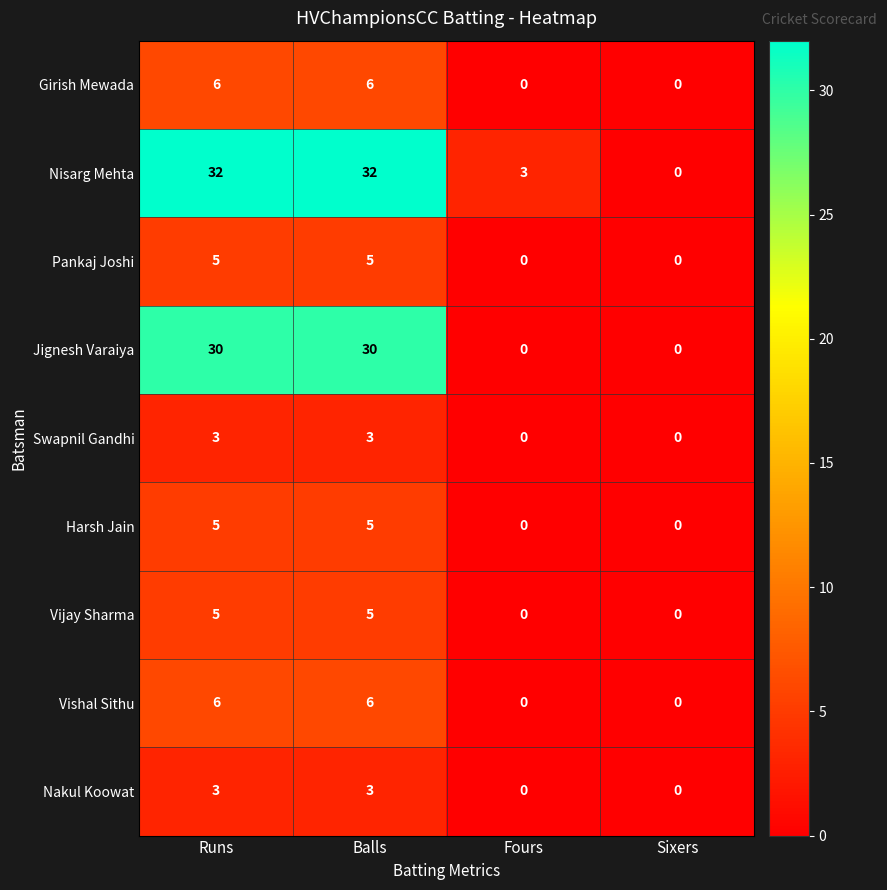

Which series has the largest total across all categories?

Nisarg Mehta